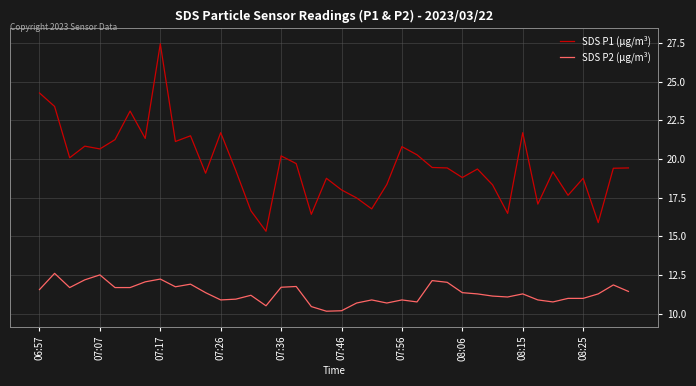

True or false: SDS P2 (µg/m³) and SDS P1 (µg/m³) intersect in this chart.

False